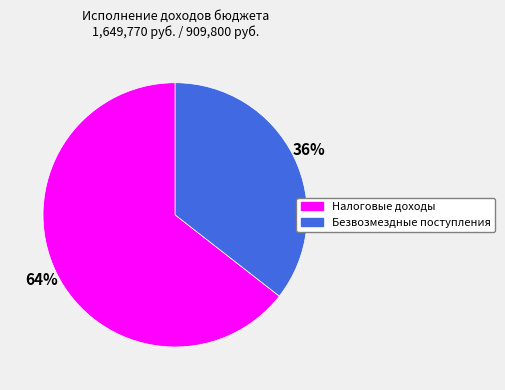

Does any single category account for the majority?

Yes